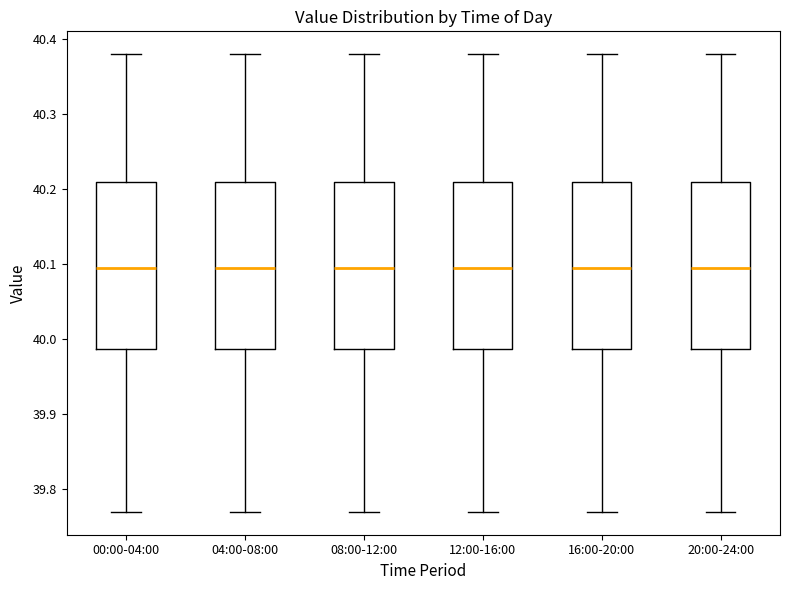

Where does the median line of the box for 16:00-20:00 sit on the y-axis? The values are not printed on the chart, so give them approximately, as read against the axis.

40.10